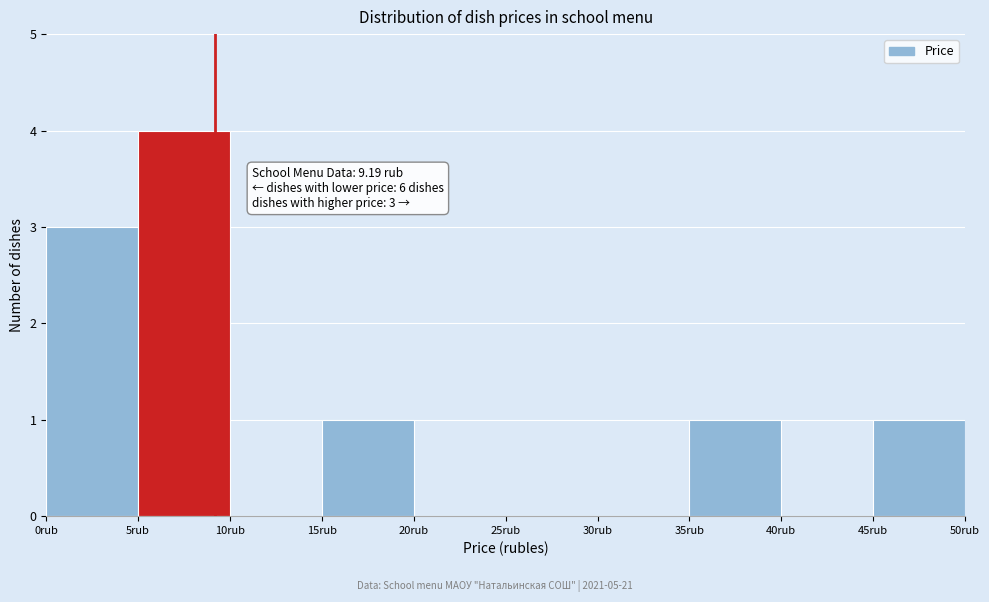

Which range on the x-axis has the tallest bar?

5 to 10